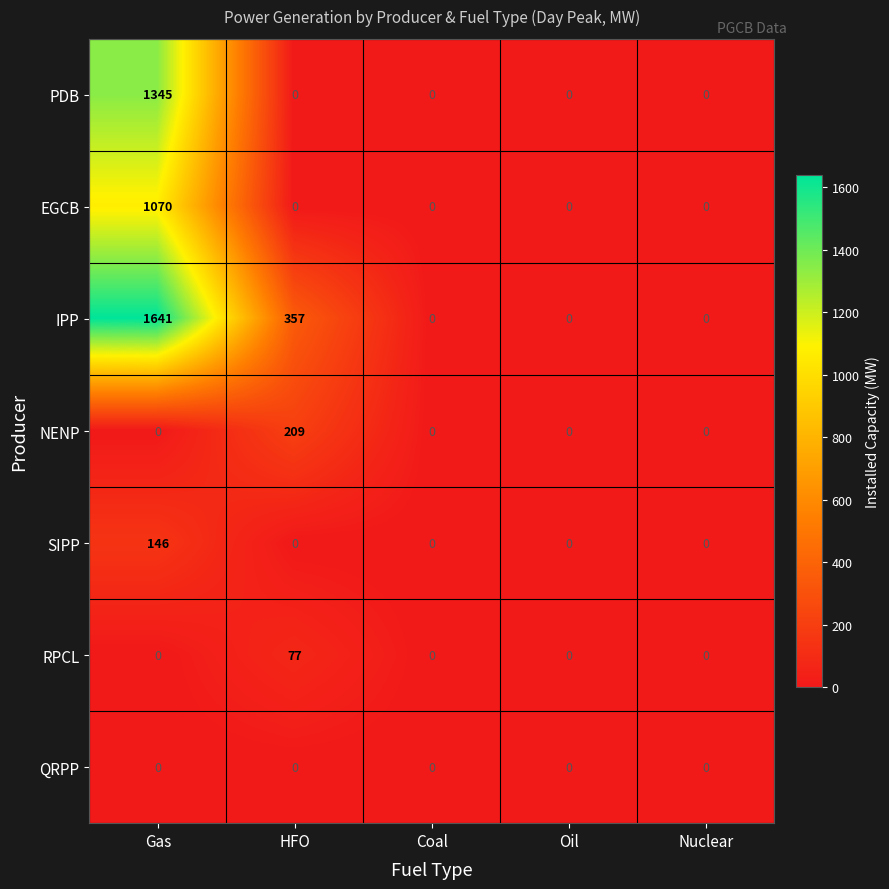

Rank the series by their maximum value, from highest to lowest.

IPP, PDB, EGCB, NENP, SIPP, RPCL, QRPP